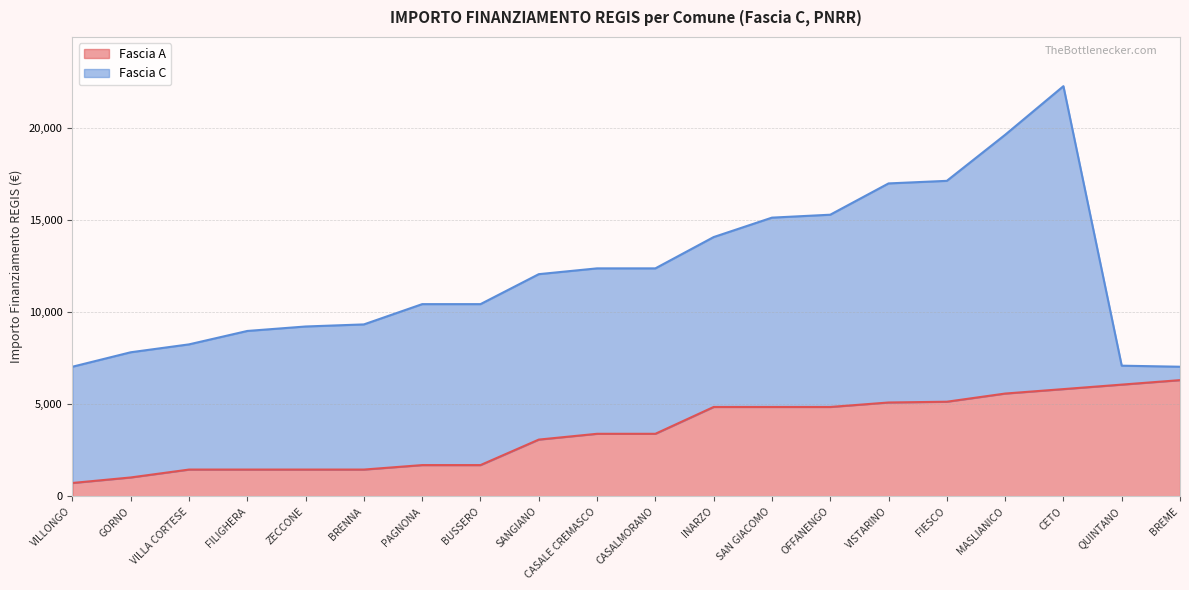

Does the chart display data point markers on the line(s)?

No